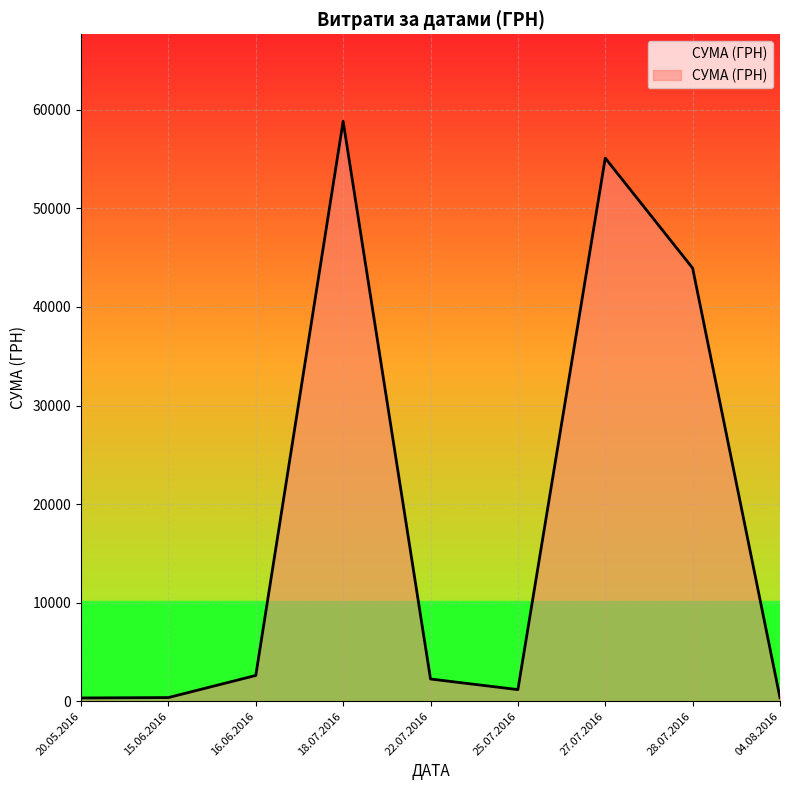

Which has a higher value, 18.07.2016 or 27.07.2016?

18.07.2016